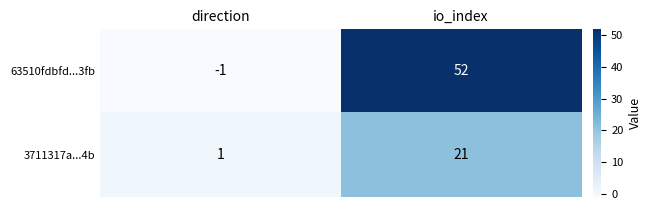

What is the sum of all 3711317a...4b values?

22